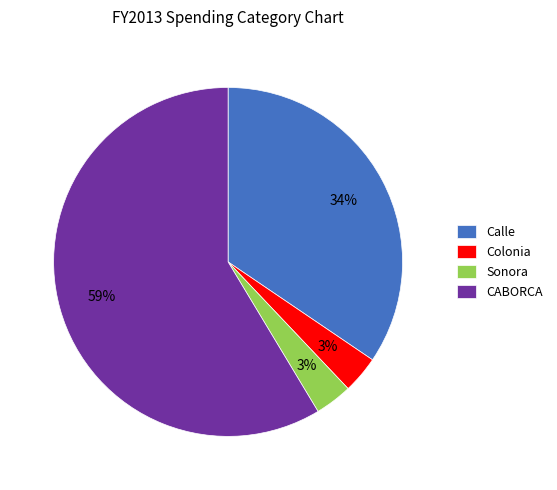

To the nearest percent, what is the average slice percentage?

25%